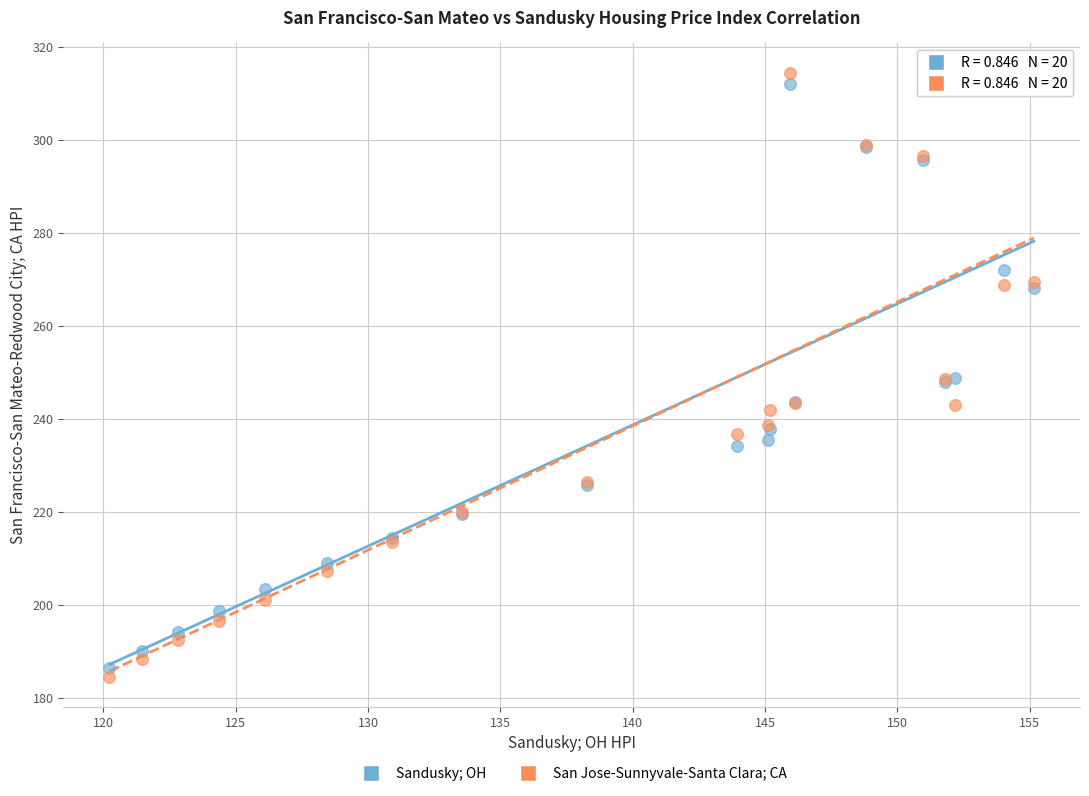

Which series has the widest spread of Y values?

San Jose-Sunnyvale-Santa Clara; CA